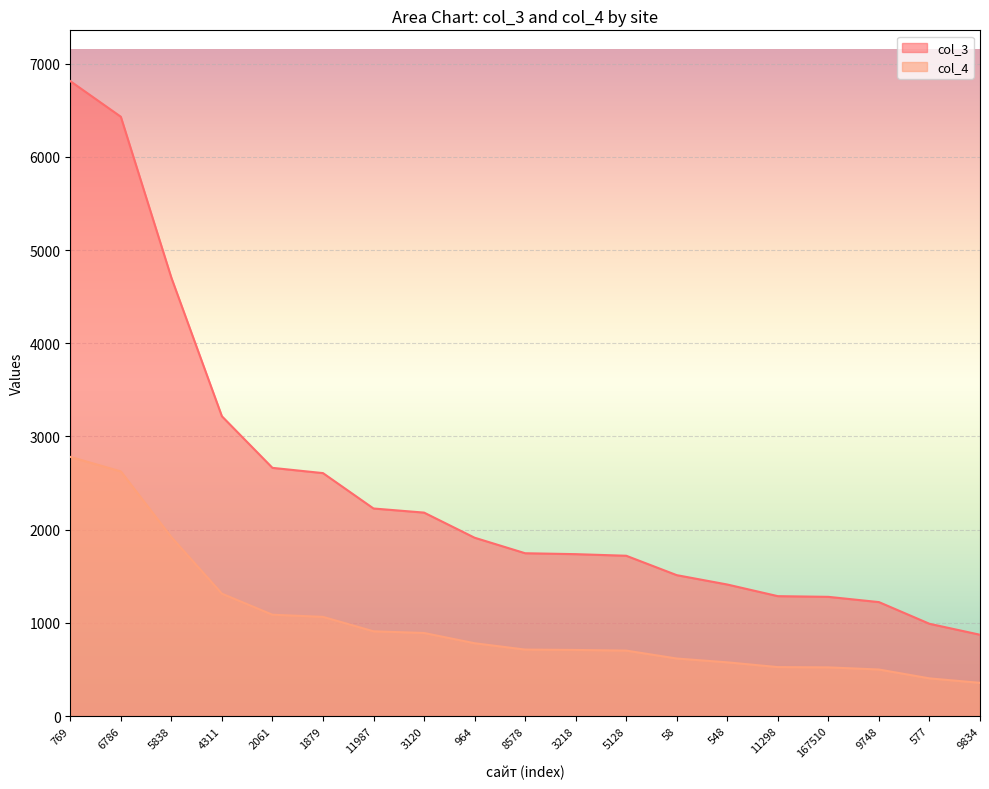

The value of col_3 at 9748 is 1222.5. True or false?

True